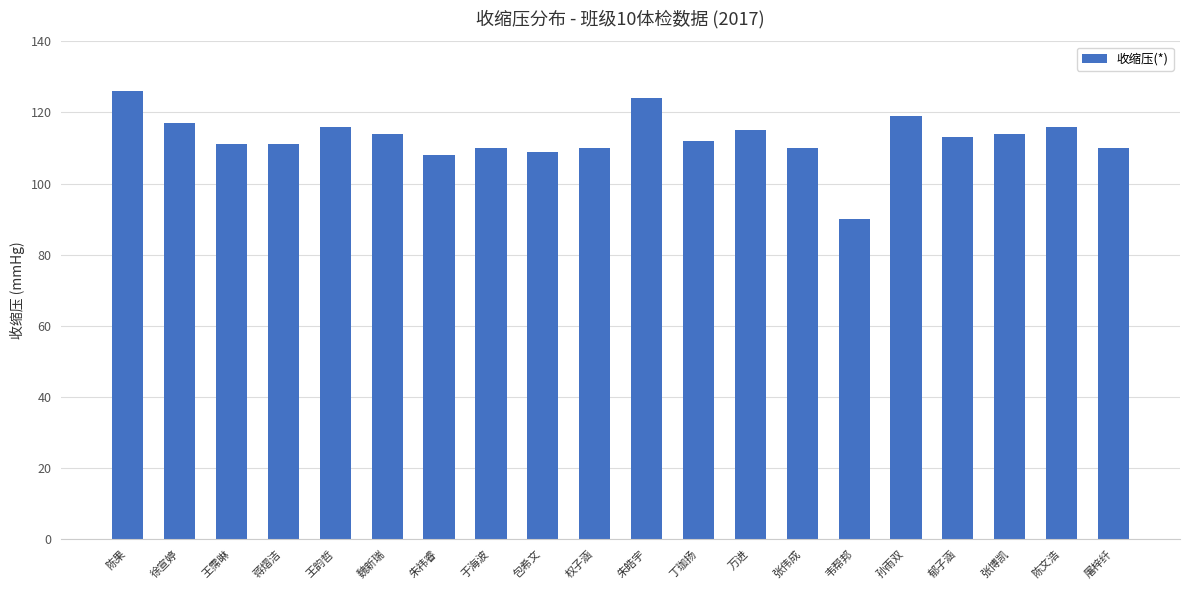

Which category has the lowest value across all series?

韦帮邦